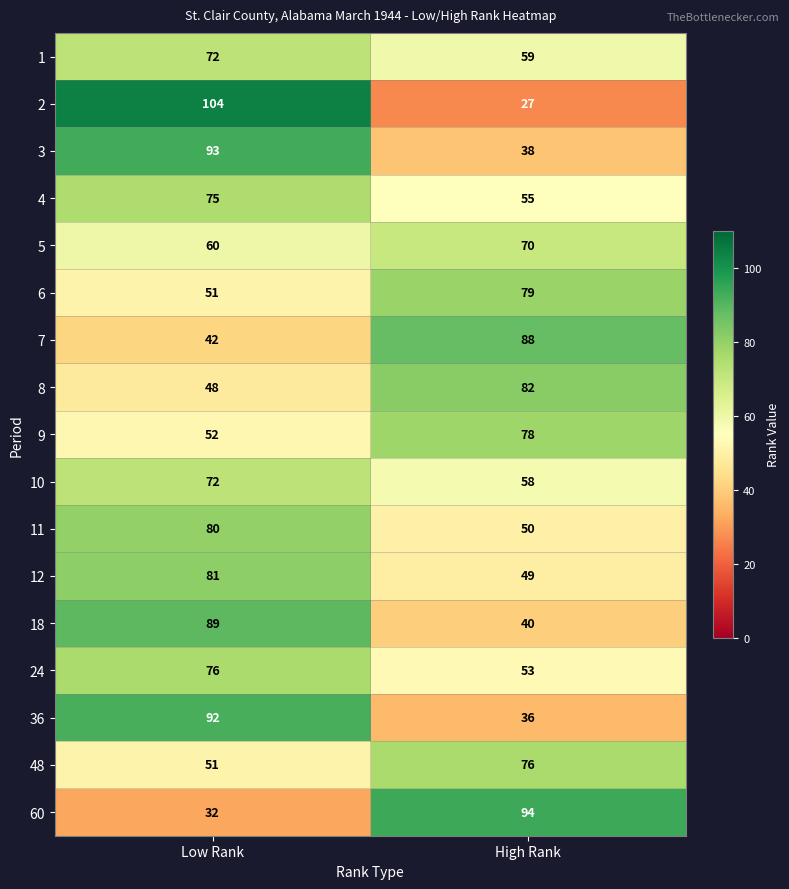

What is the sum of all 6 values?

130